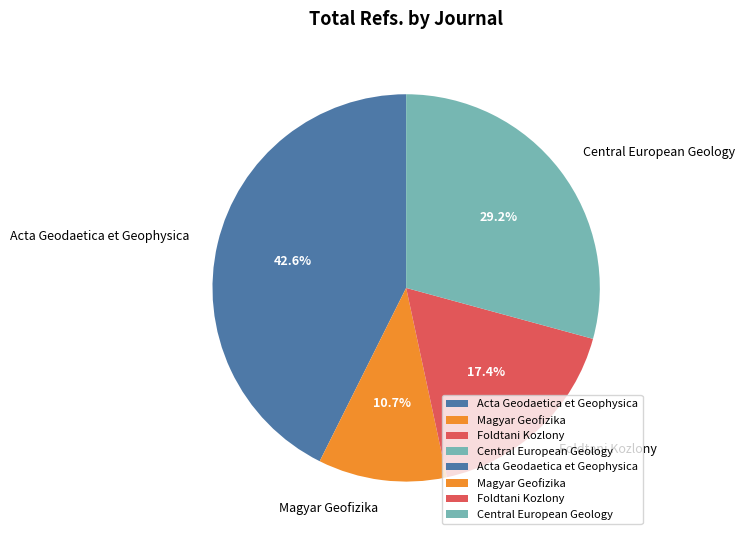

True or false: Acta Geodaetica et Geophysica accounts for 43% of the total.

True